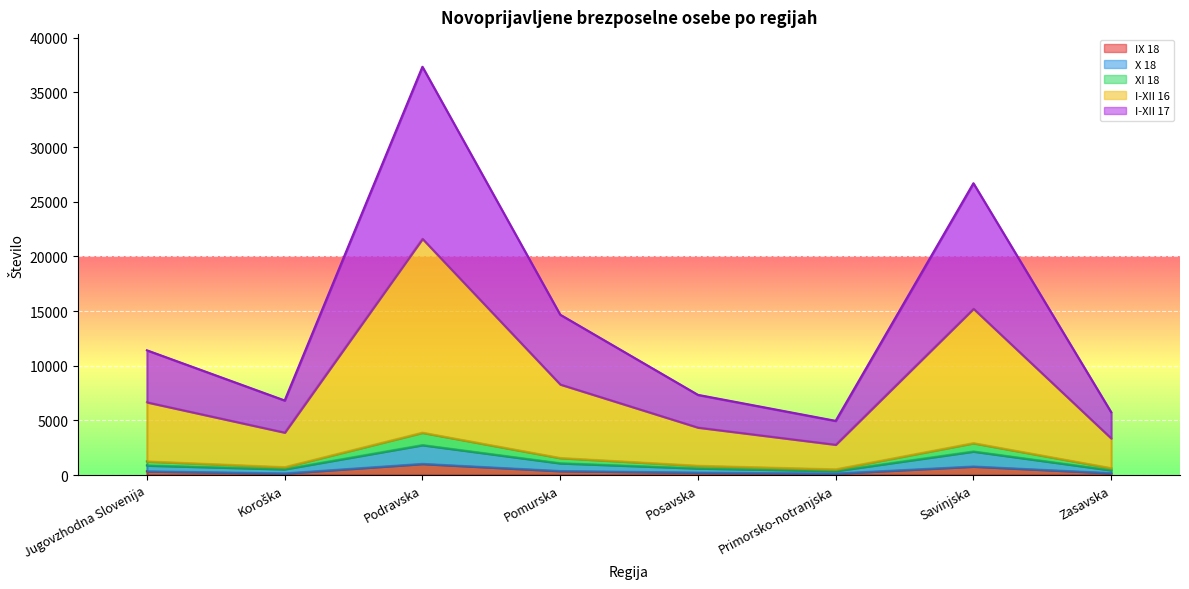

True or false: XI 18 has more than 0 interior local peaks.

True